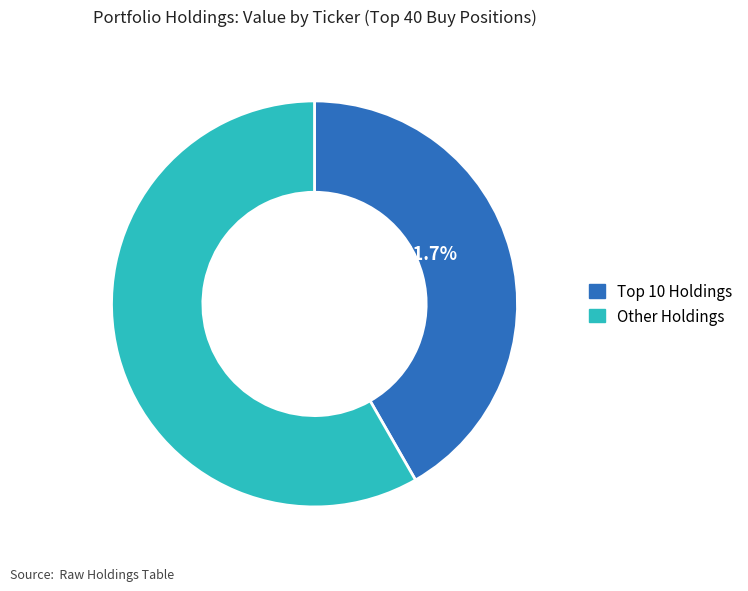

Is there any slice that represents more than half of the pie?

Yes